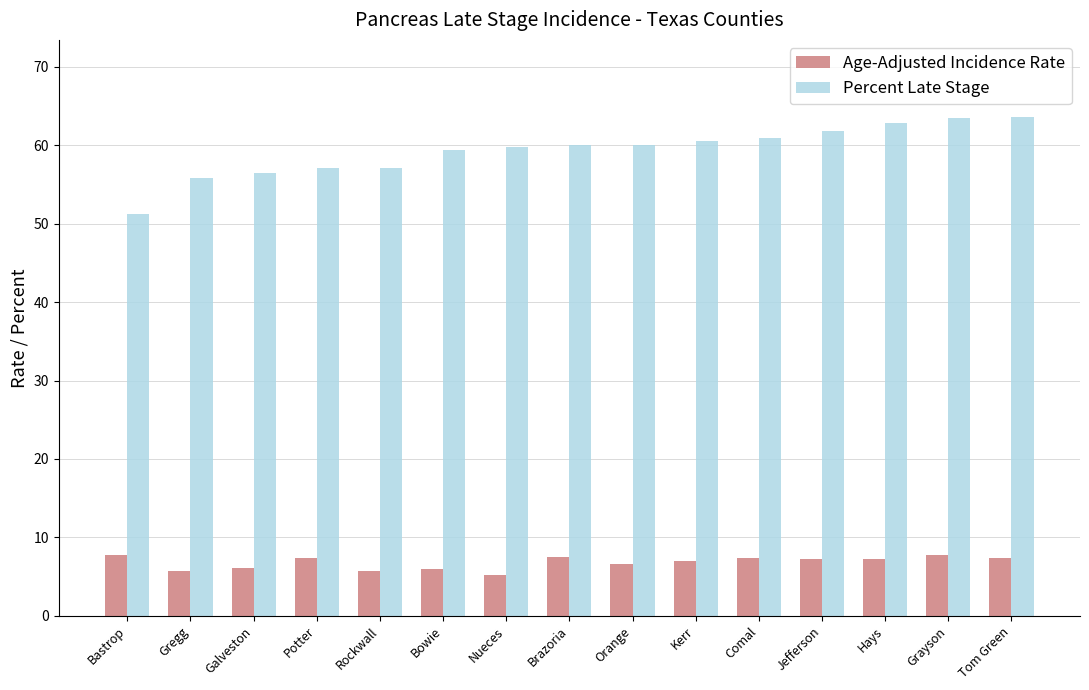

What is the value of the Age-Adjusted Incidence Rate bar at the 1st from the left?

7.8